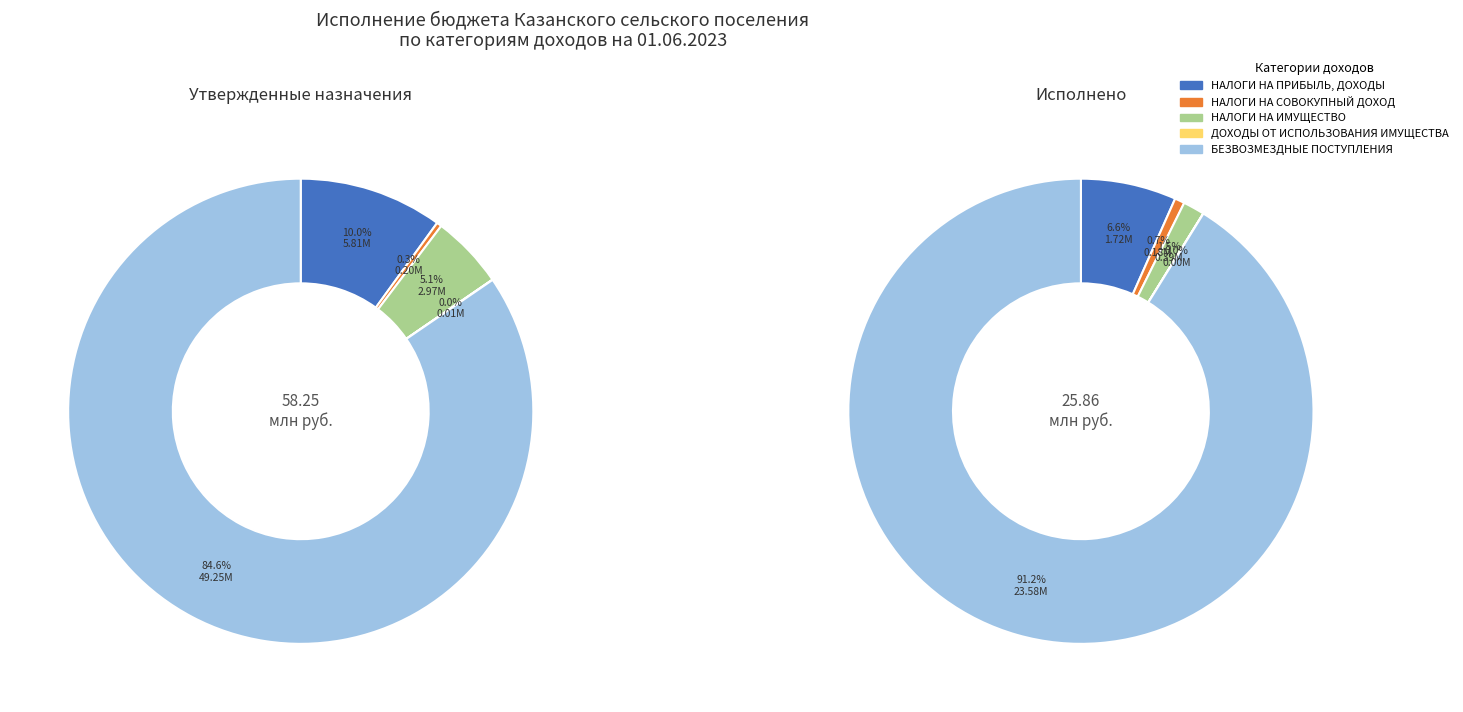

Count the number of slices in the pie.

5